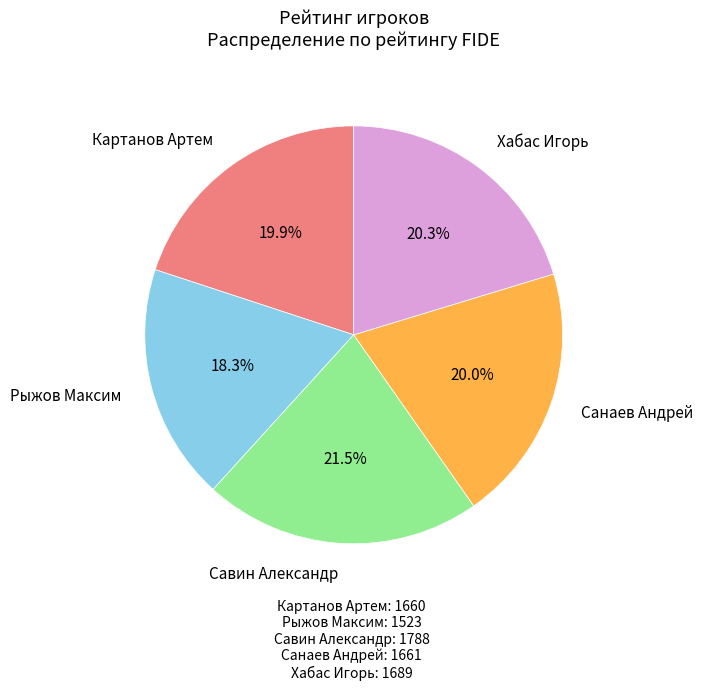

Is there a majority slice in this chart?

No